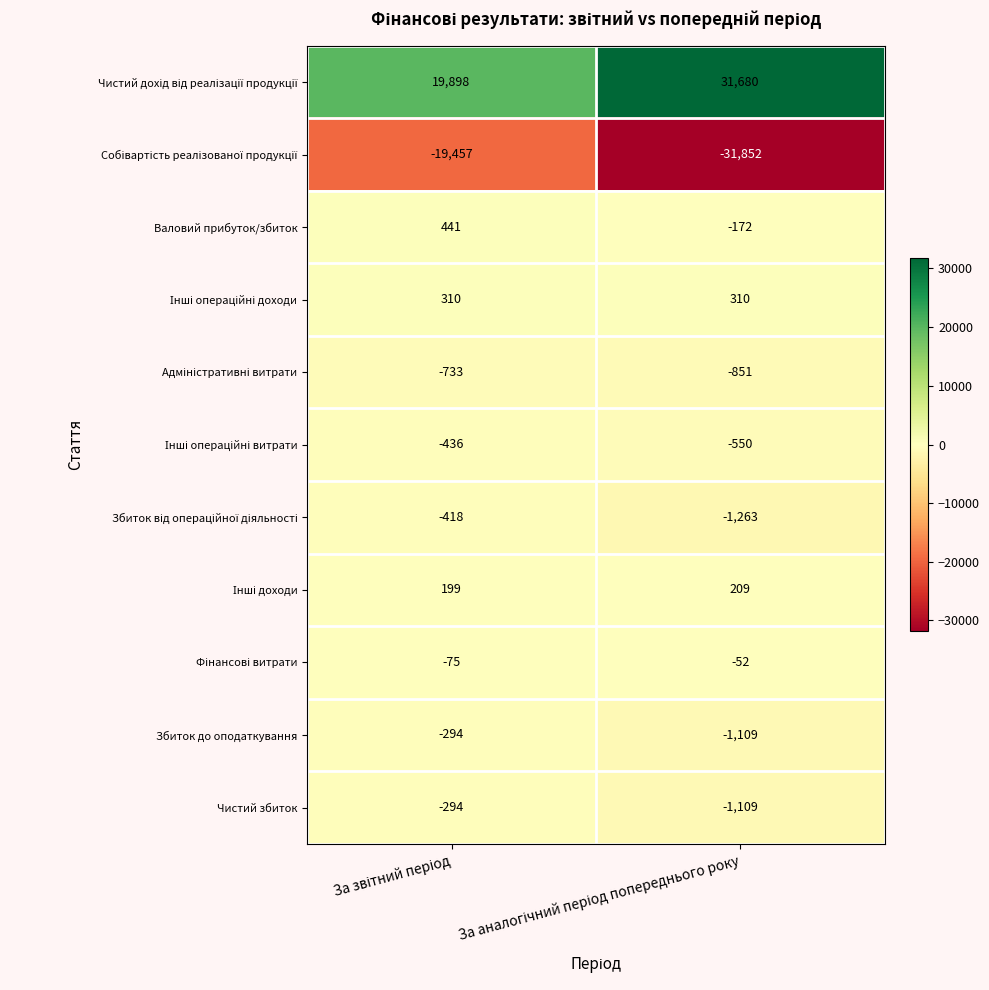

What is the difference between the maximum and minimum values in the Валовий прибуток/збиток series?

613